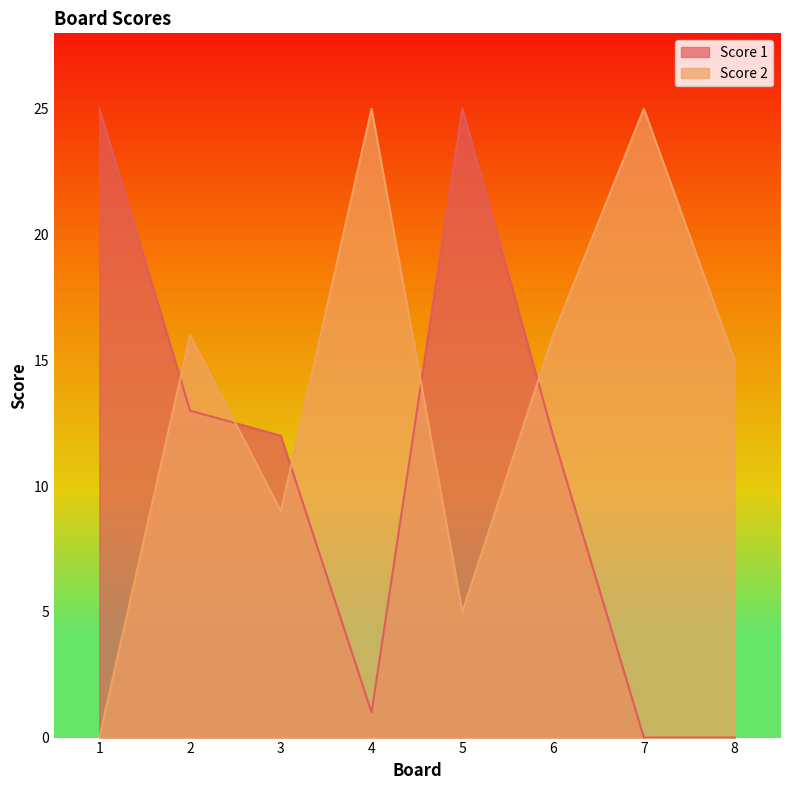

How many data points does each series have?

8